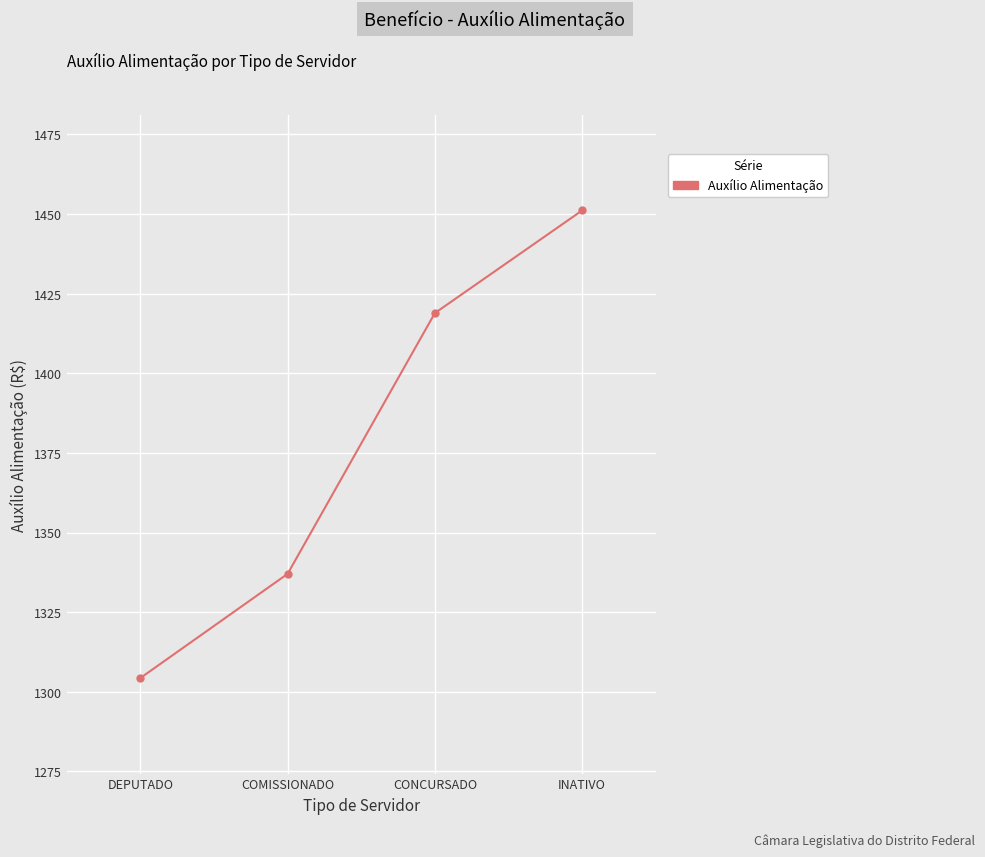

List the labels in order of value, largest first.

INATIVO, CONCURSADO, COMISSIONADO, DEPUTADO